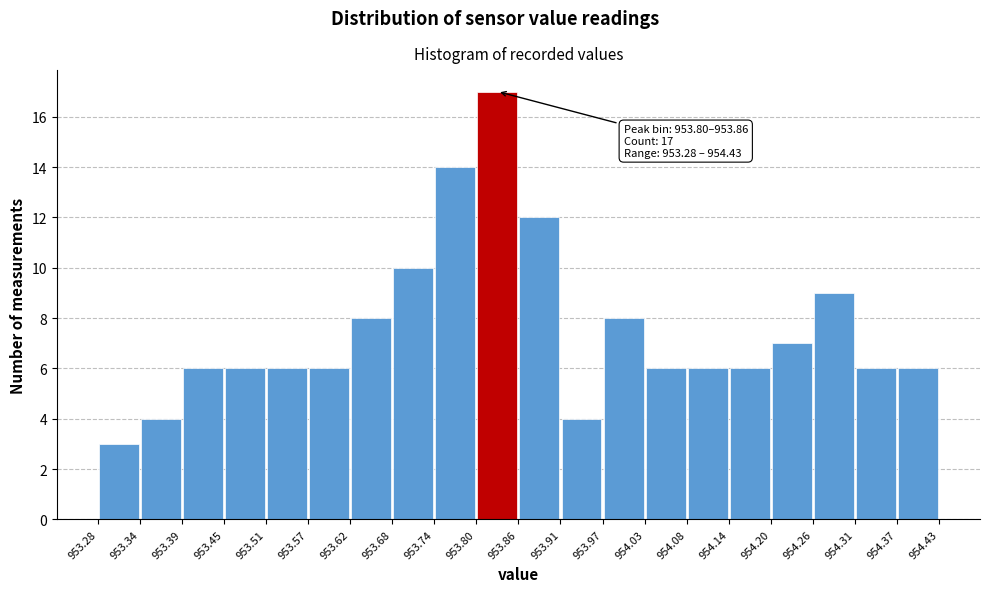

Over which range of the x-axis is the bar tallest?

953.80 to 953.86